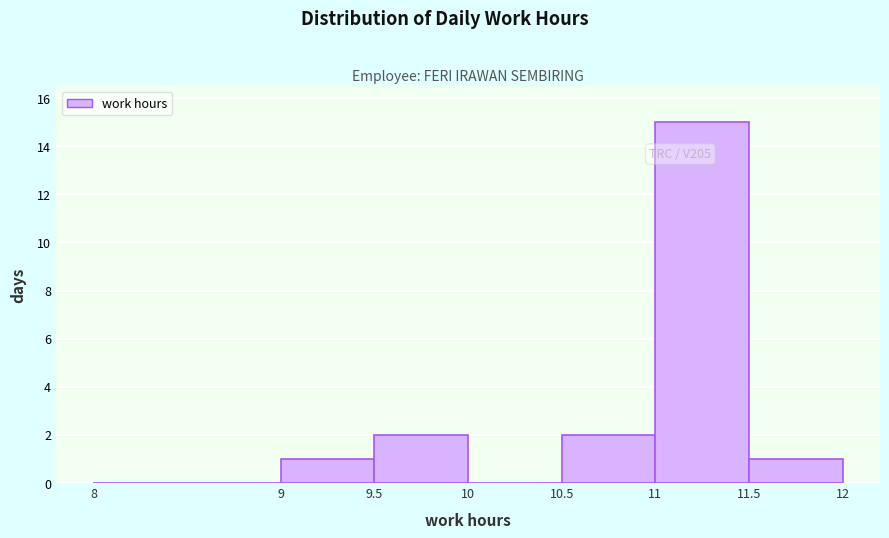

Over which range of the x-axis is the bar tallest?

11 to 11.5